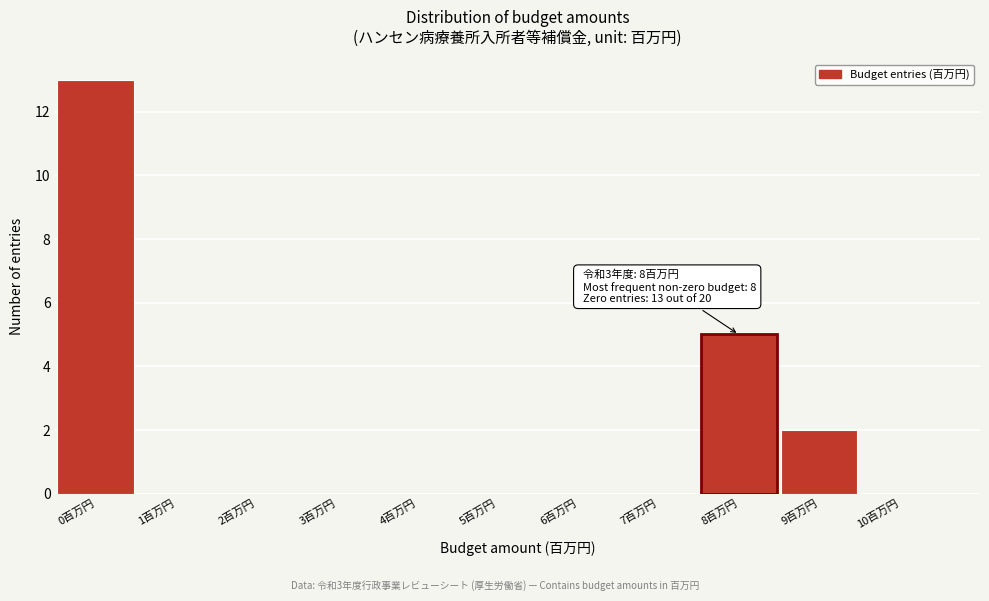

Over which range of the x-axis is the bar tallest?

-0.5 to 0.5